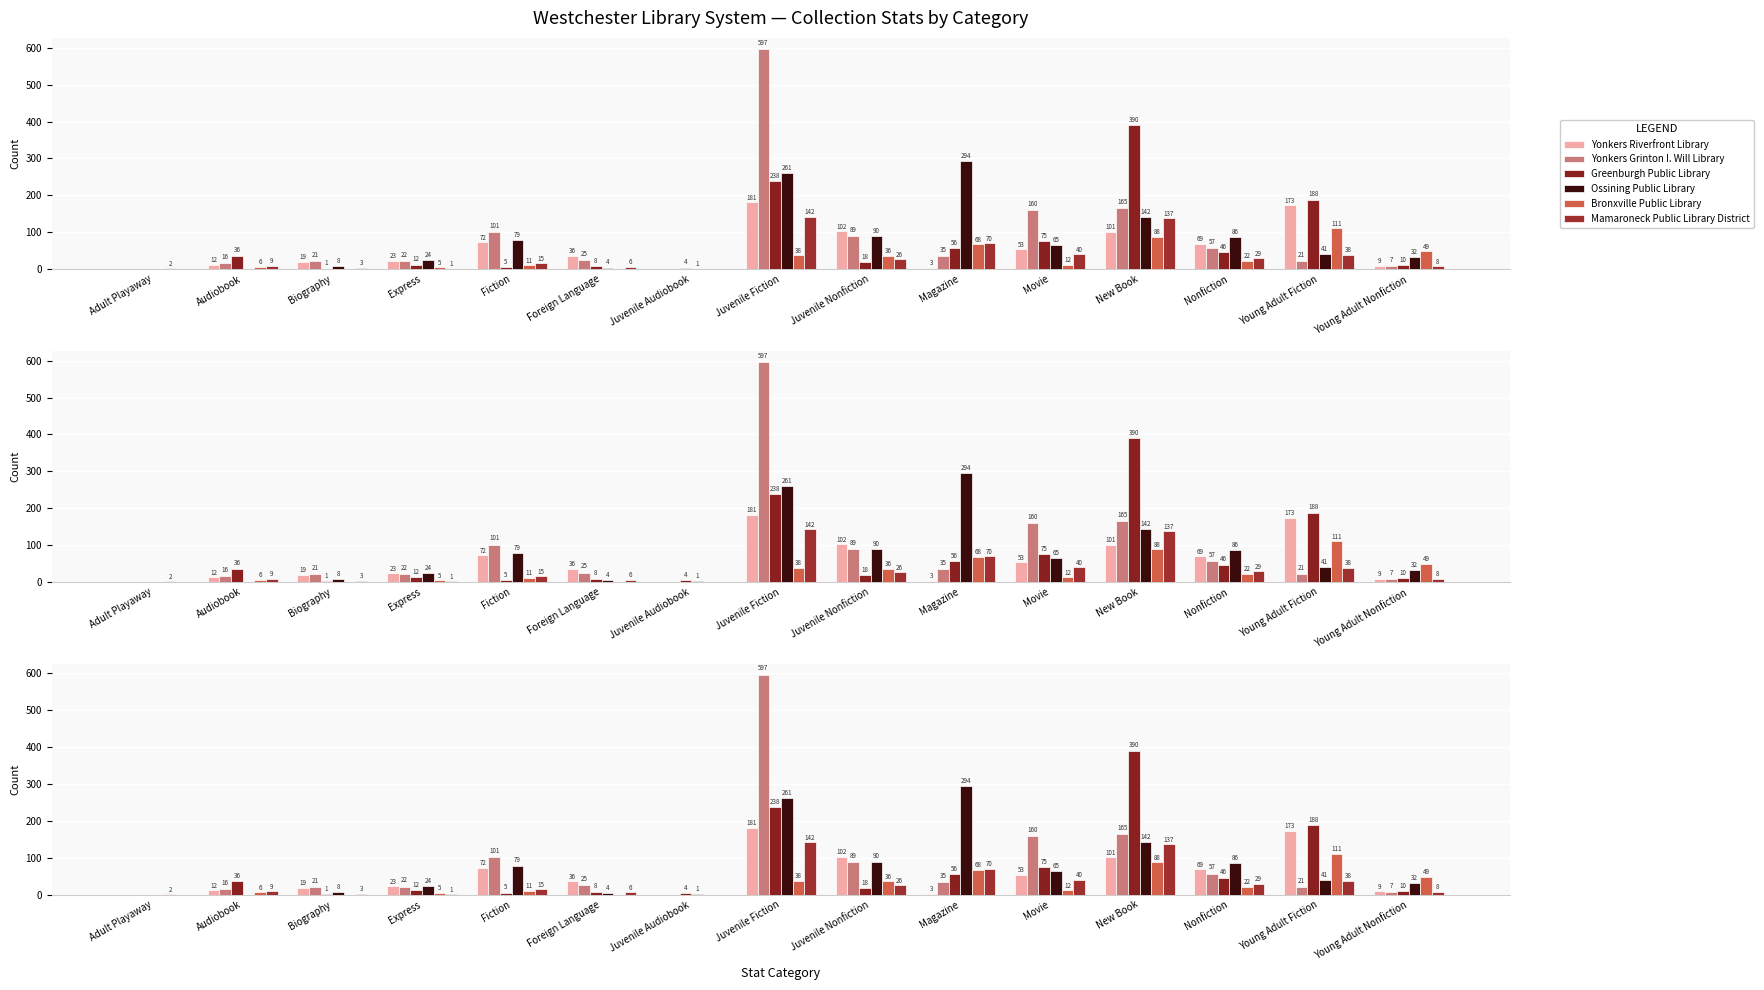

Between Audiobook and Magazine, which series saw the biggest shift?

Ossining Public Library